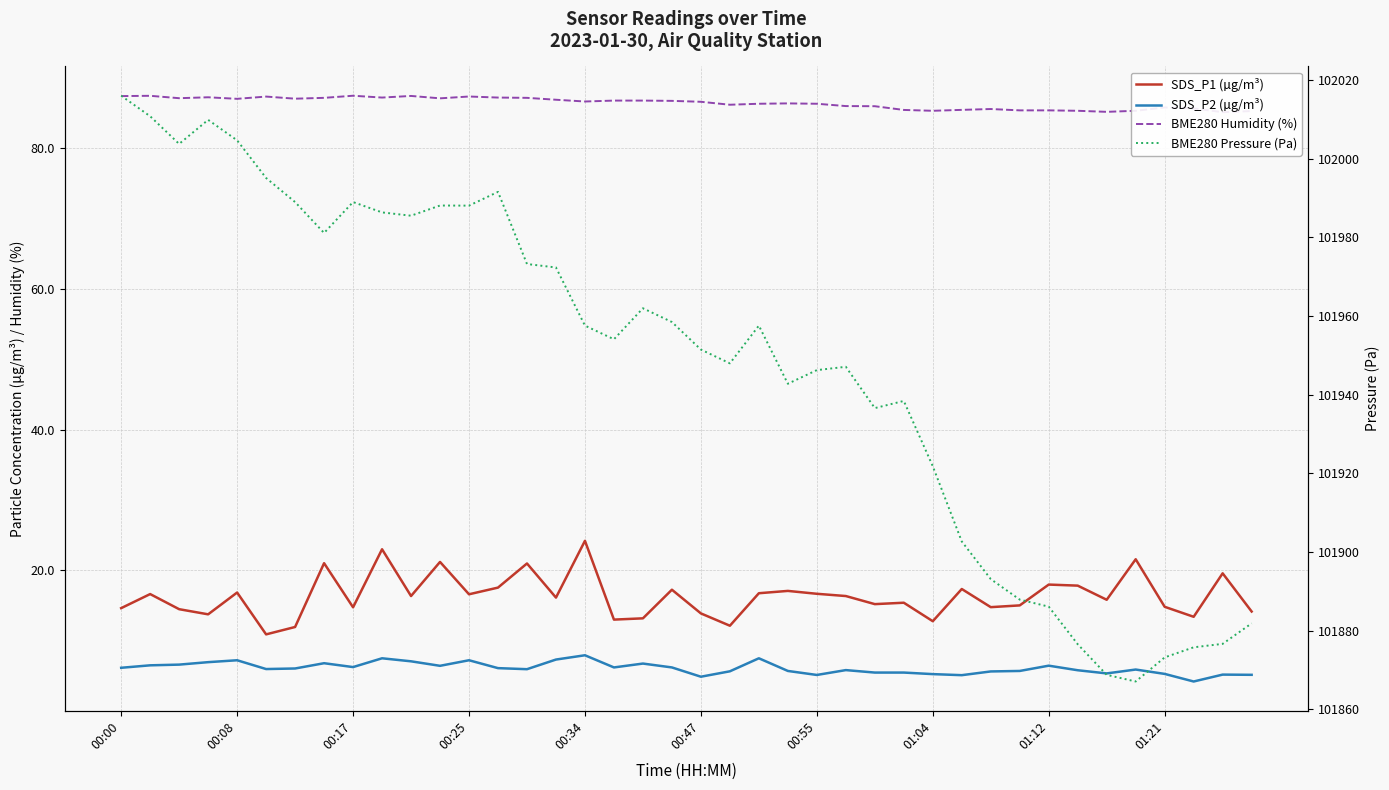

List the series in order of their peak value, highest first.

BME280 Pressure (Pa), BME280 Humidity (%), SDS_P1 (µg/m³), SDS_P2 (µg/m³)